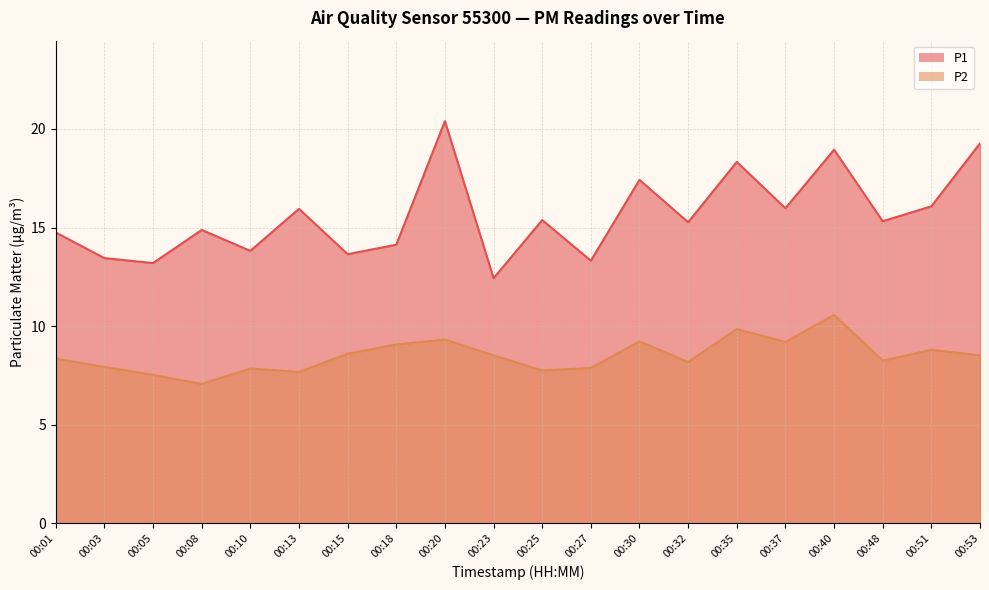

What is the spread (max minus min) of values at 00:25?

7.6